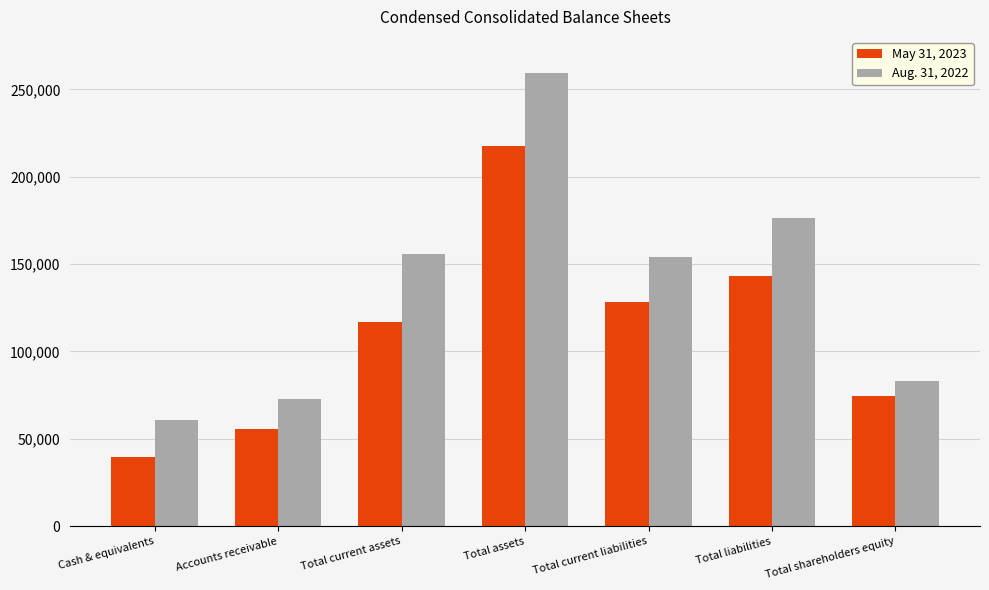

Are the bars grouped side by side (vs. stacked)?

Yes